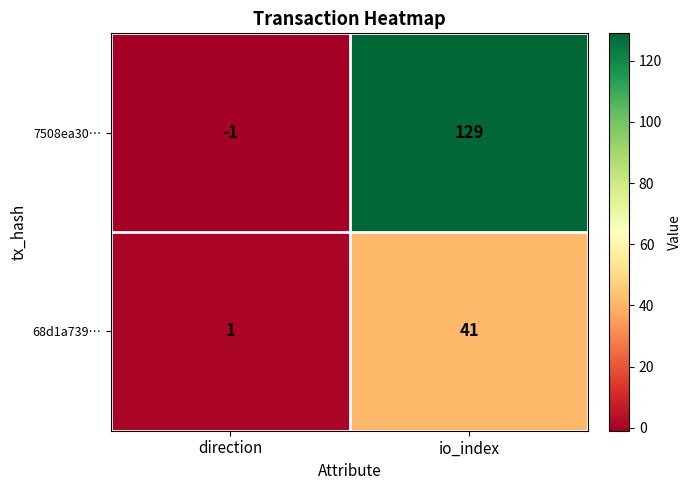

What is the approximate value of 7508ea30… at io_index, to the nearest 10?

130